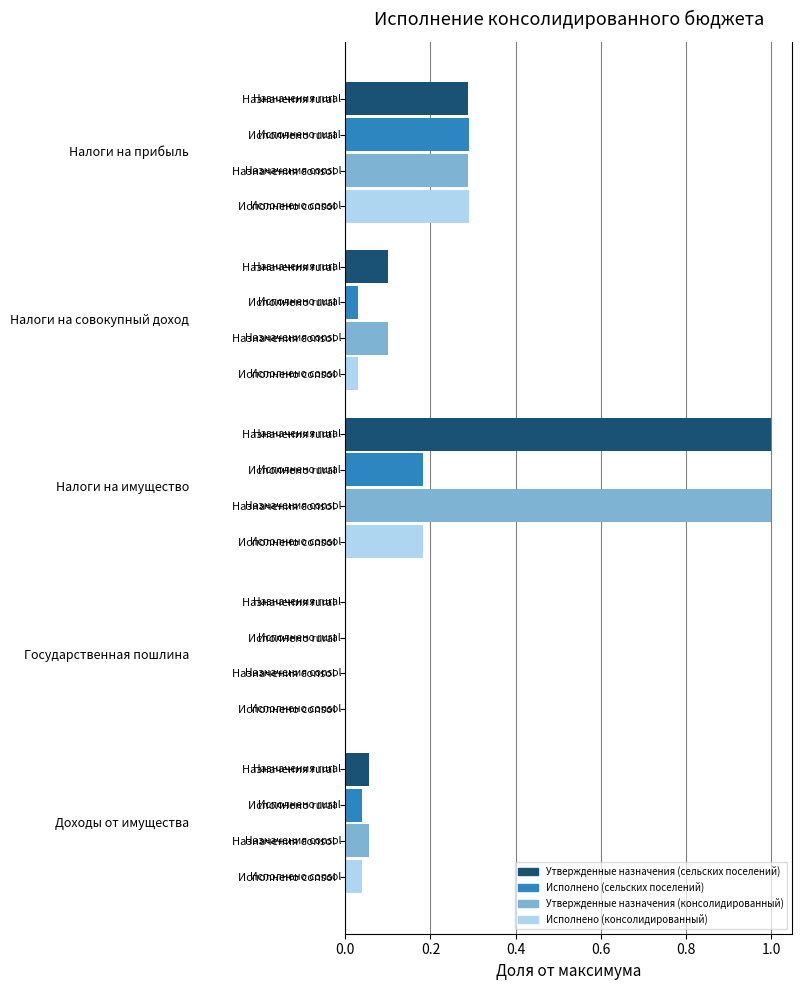

Count the number of categories in the chart.

5